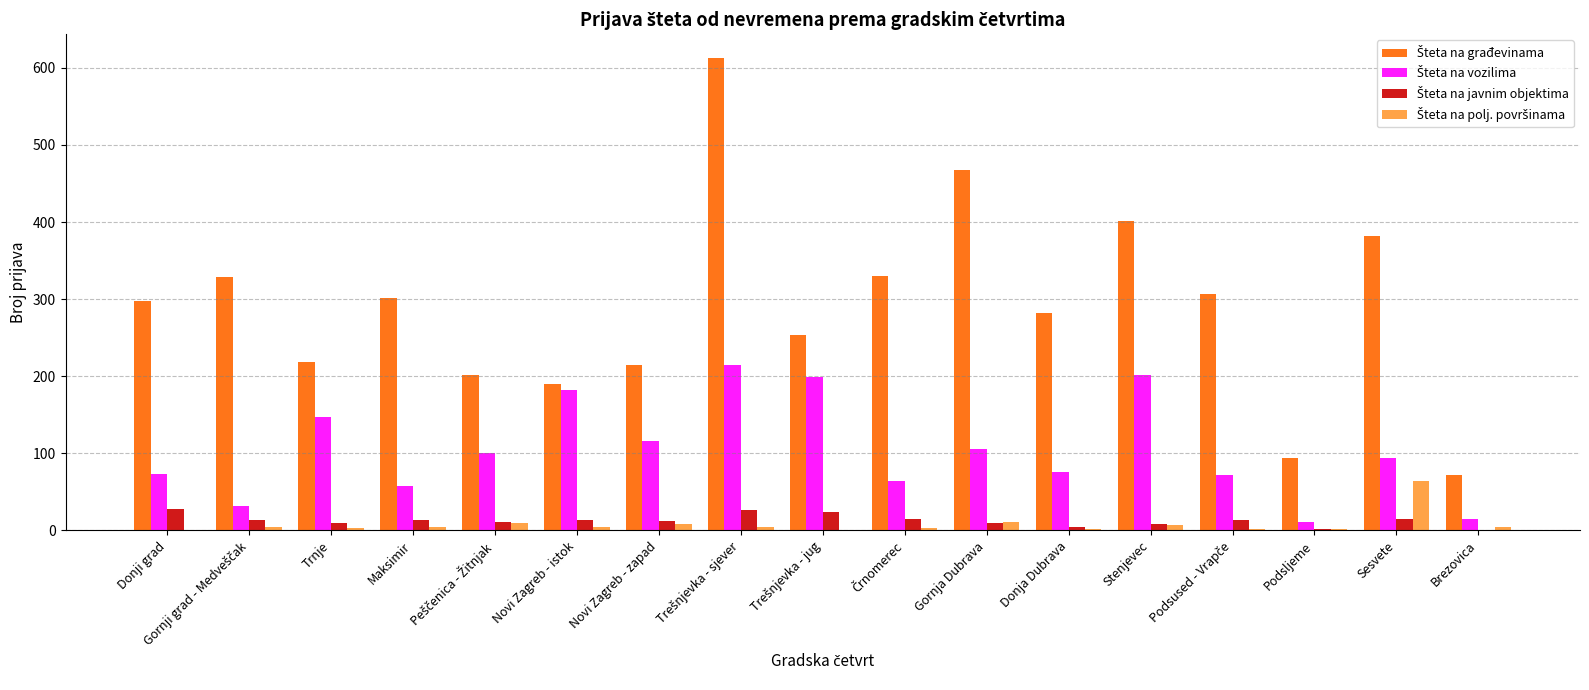

Which series has the widest spread of values?

Šteta na građevinama